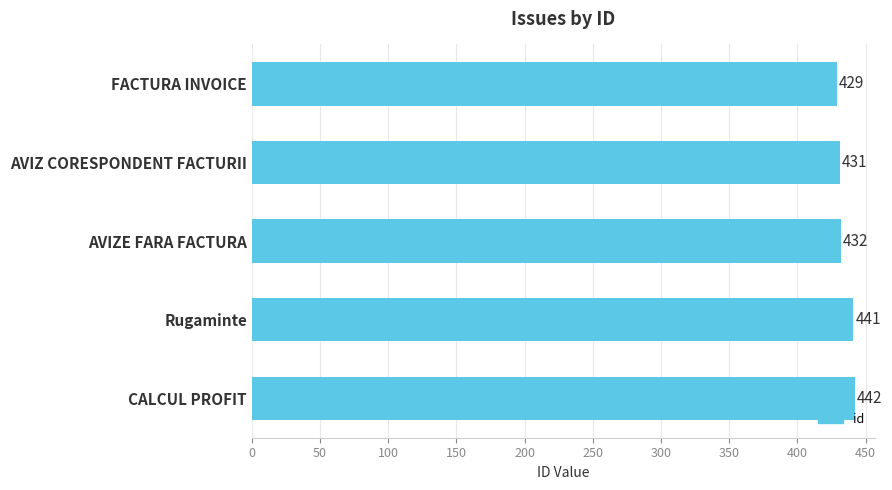

What is the sum of all values?

2175